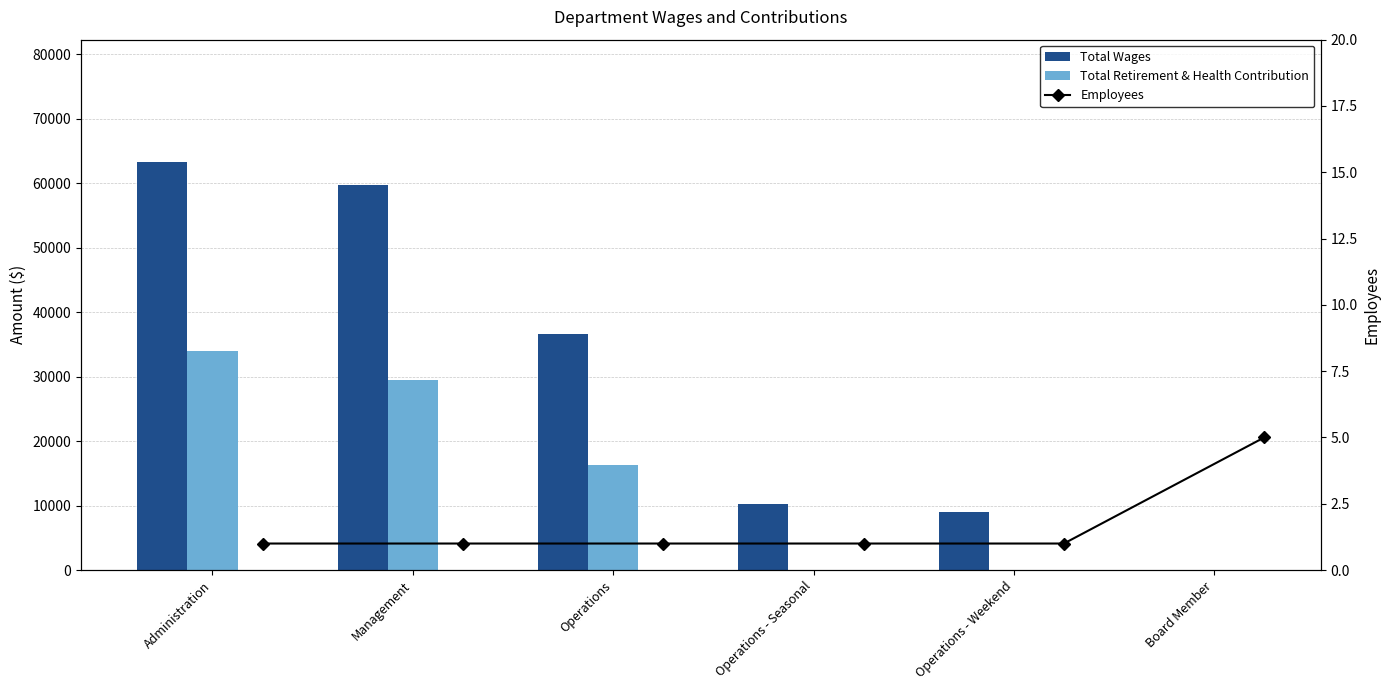

What is the total value across all series at Operations - Seasonal?

10305